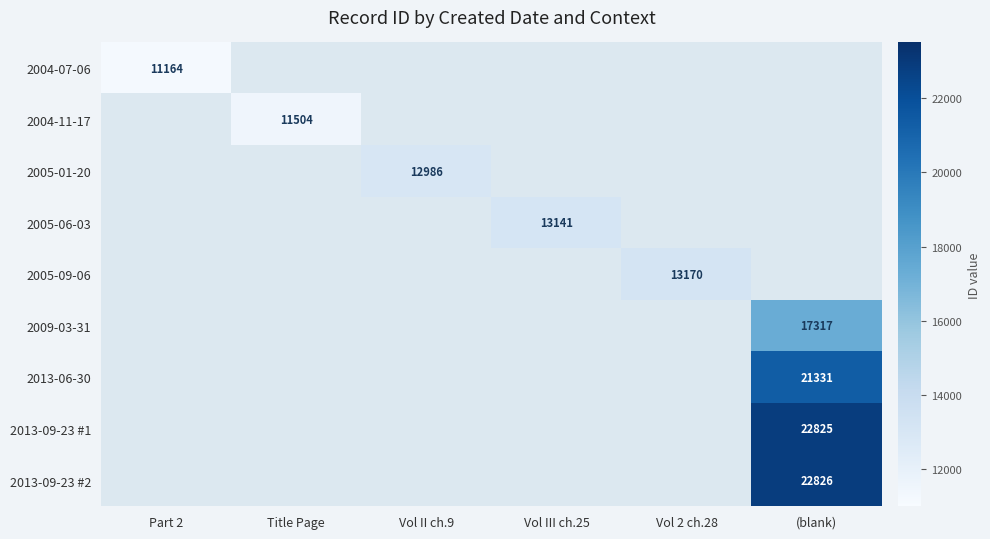

True or false: 2005-01-20 has a value of 12986 at Vol II ch.9.

True